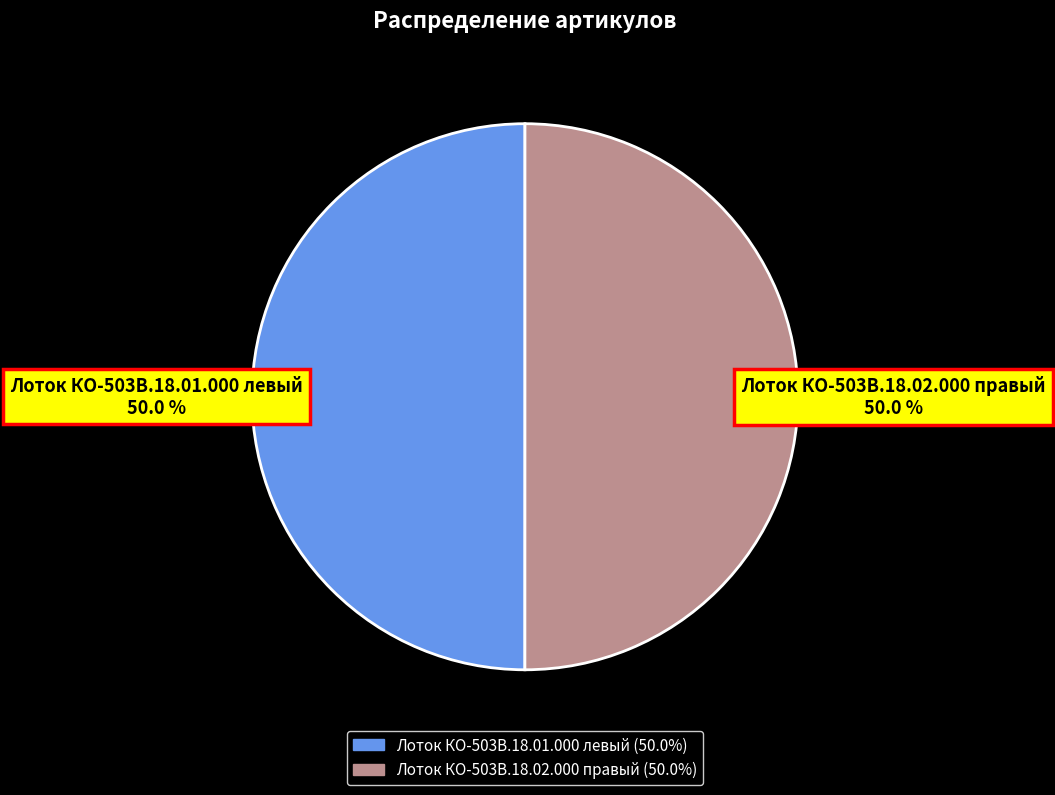

How much of the chart is everything except Лоток КО-503В.18.02.000 правый?

50.0%